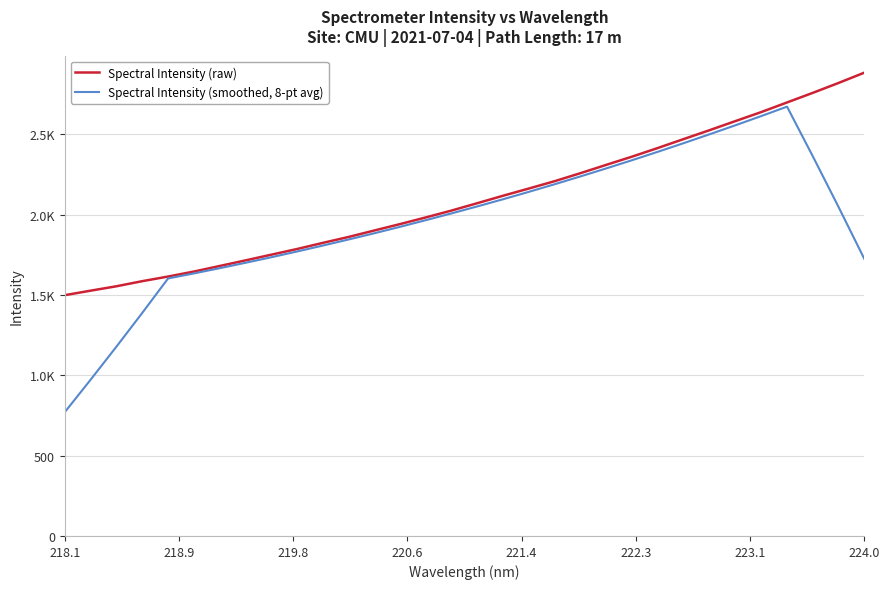

What are all the series names shown in the legend?

Spectral Intensity (raw), Spectral Intensity (smoothed, 8-pt avg)